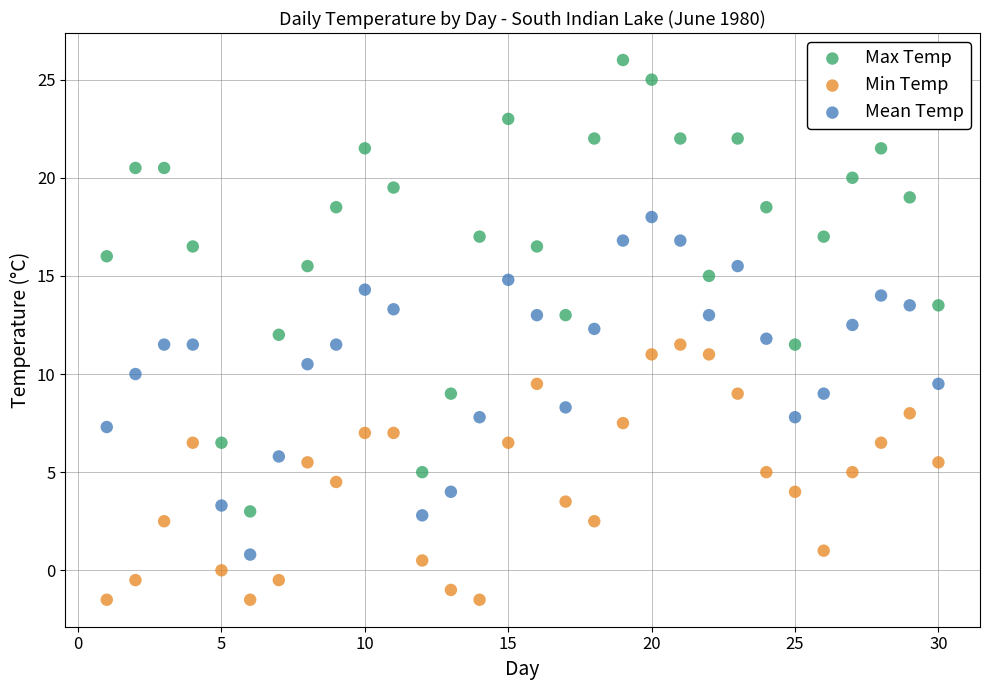

Which series has the largest Y range (max minus min)?

Max Temp